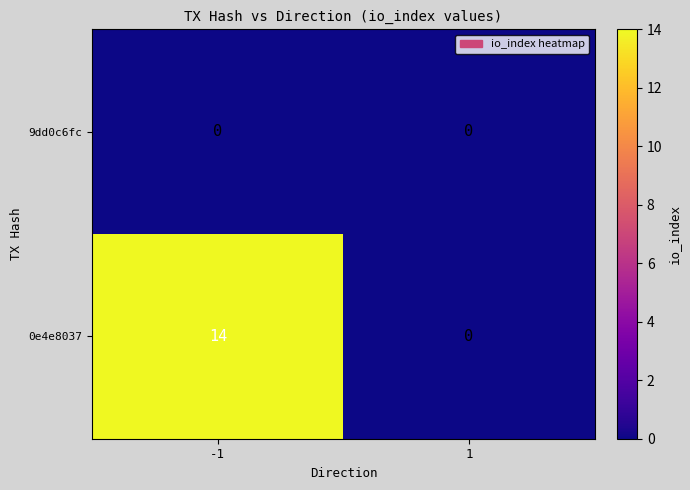

What is the difference between the maximum and minimum values in the 0e4e8037 series?

14